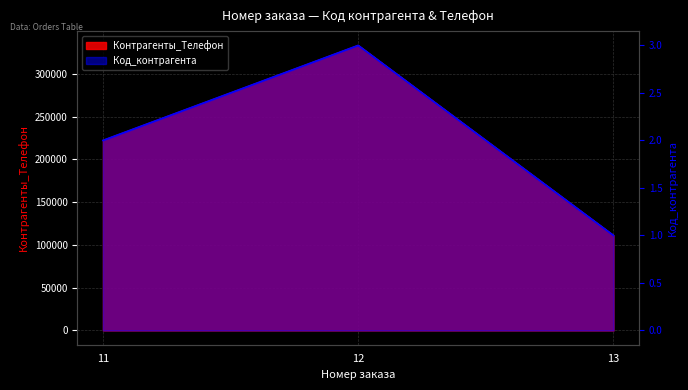

What is the difference between the highest and lowest values at 13?

111110